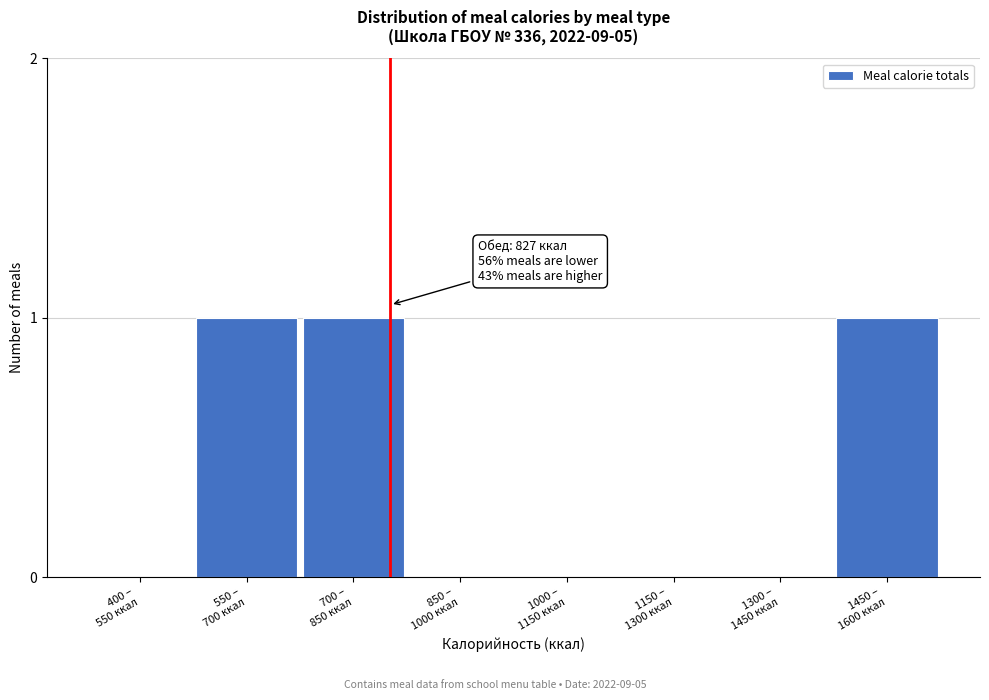

What is the sum of all values?

3